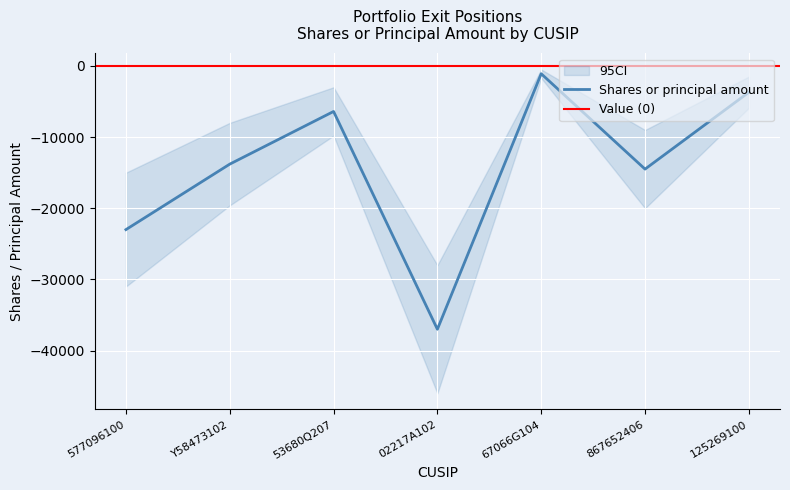

The value at 67066G104 is -1100. True or false?

True